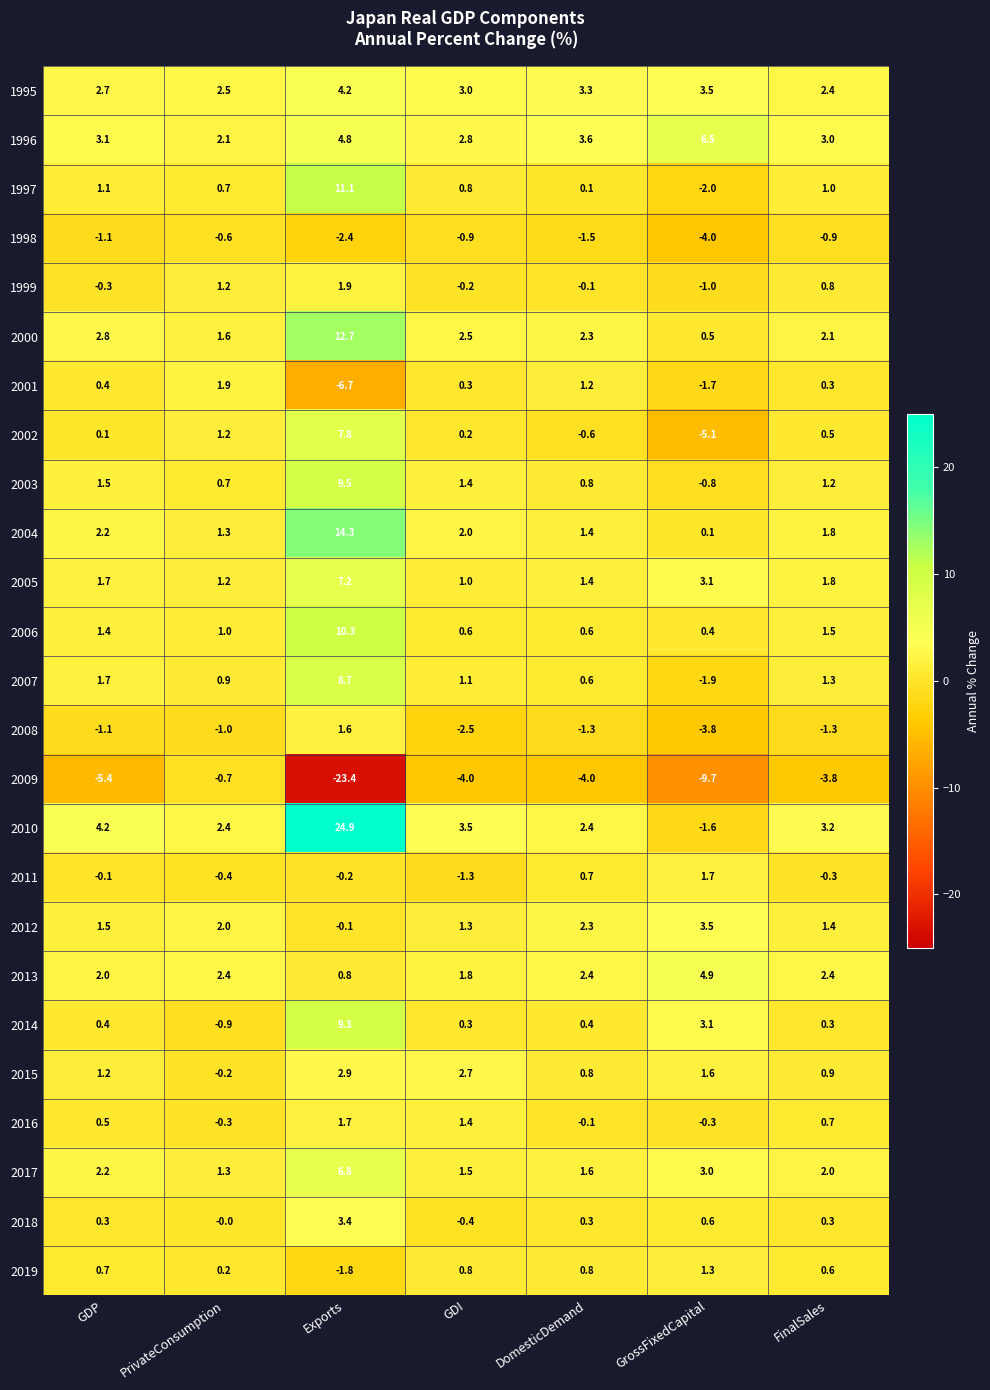

Where does the 2006 series first go above 1?

GDP